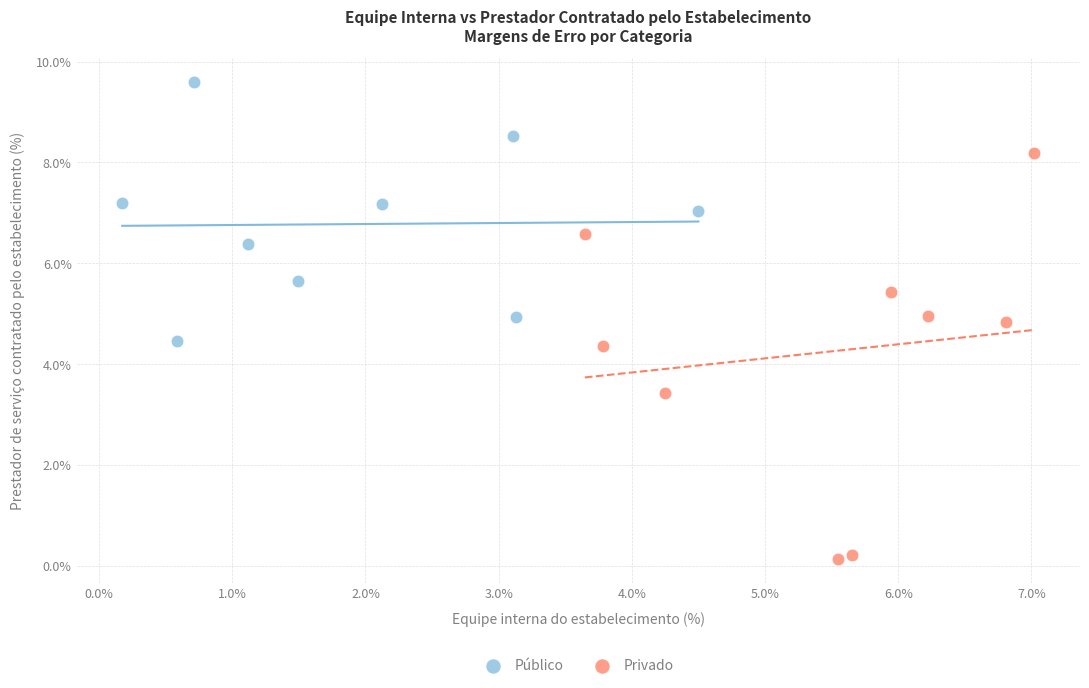

Which series reaches the minimum Y coordinate?

Privado